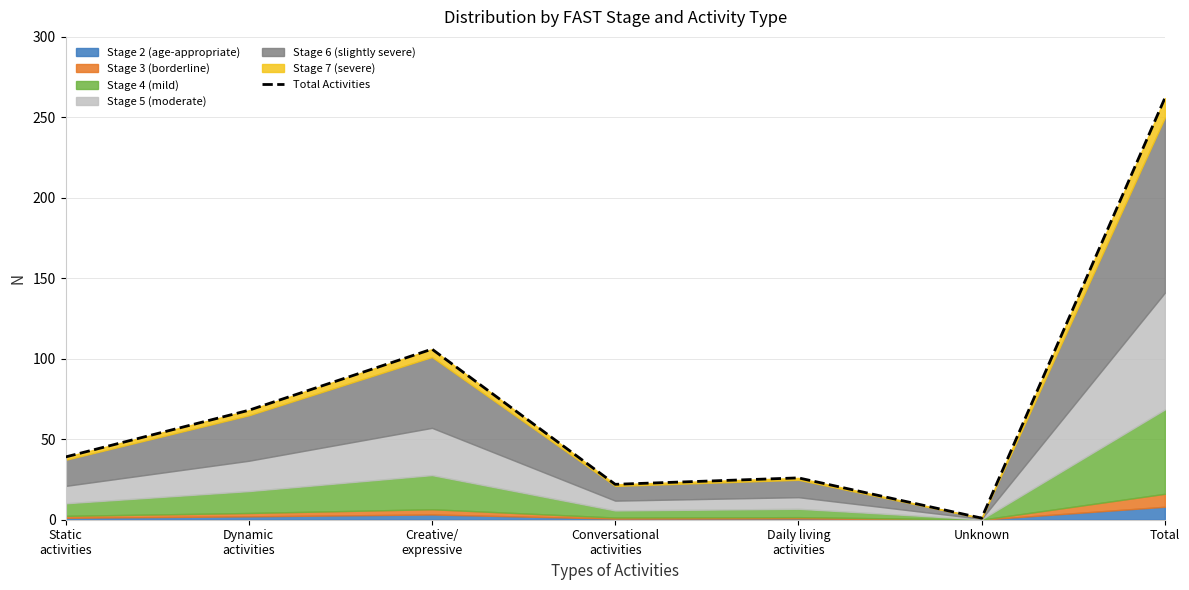

Rank the categories by value from lowest to highest.

Unknown, Conversational
activities, Daily living
activities, Static
activities, Dynamic
activities, Creative/
expressive, Total